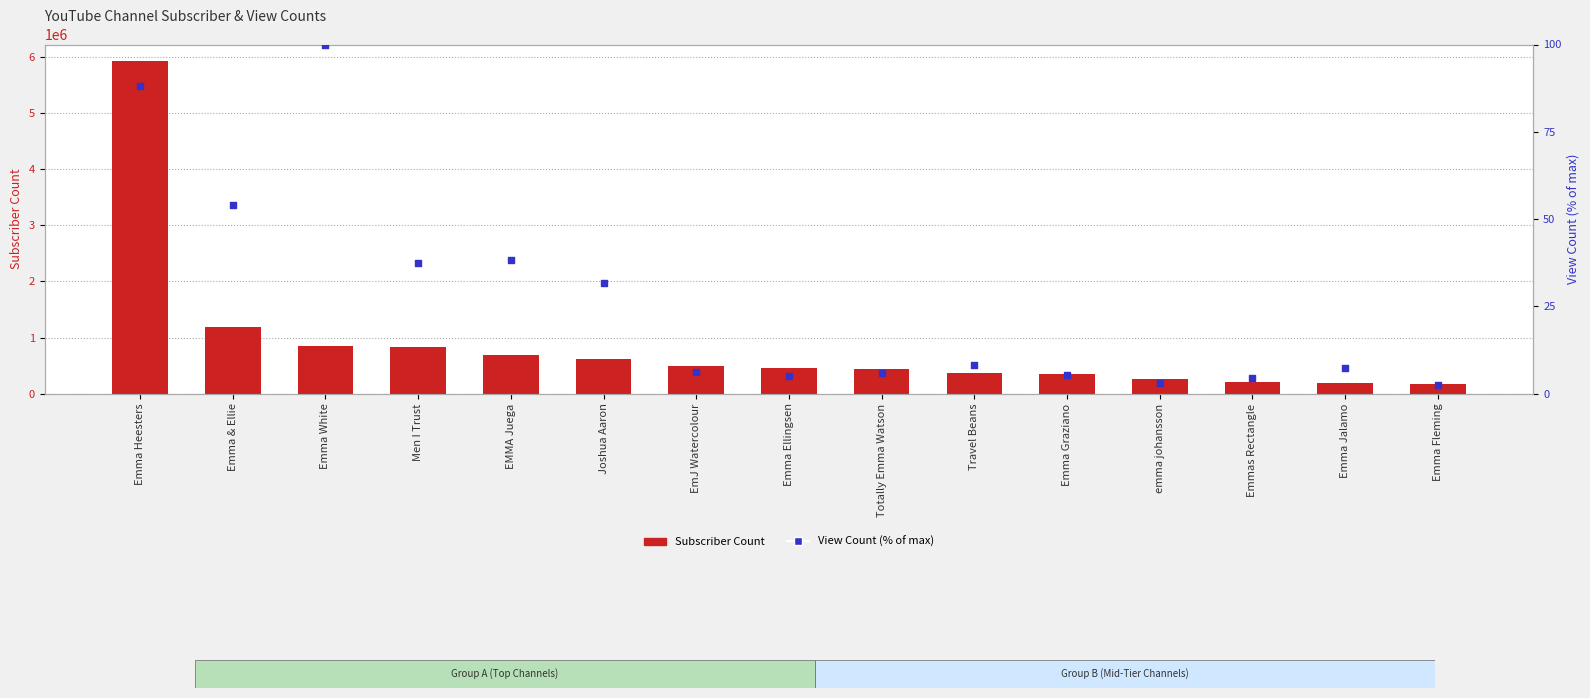

At how many categories does at least one series exceed 5728960?

1